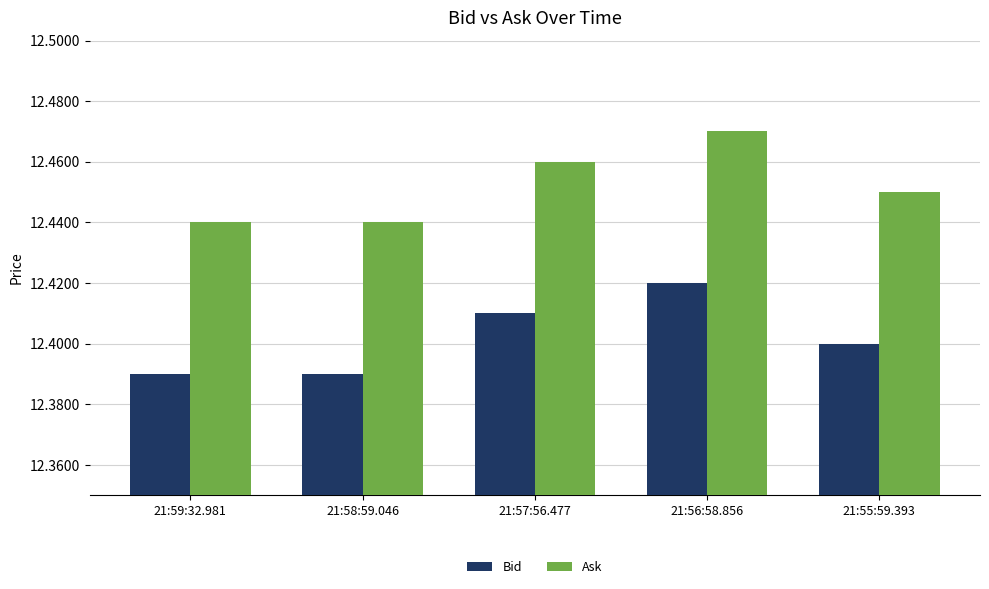

The value of Bid at 21:57:56.477 is 21.2. True or false?

False